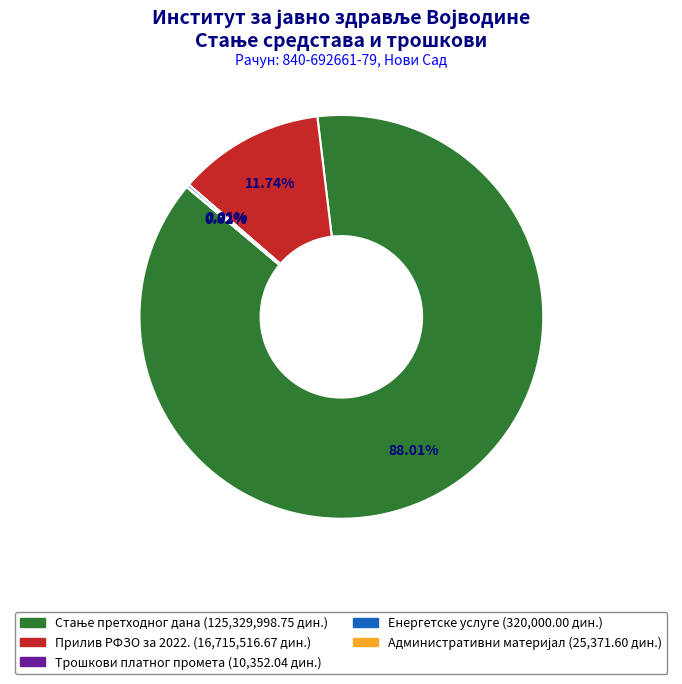

Is there any slice that represents more than half of the pie?

Yes